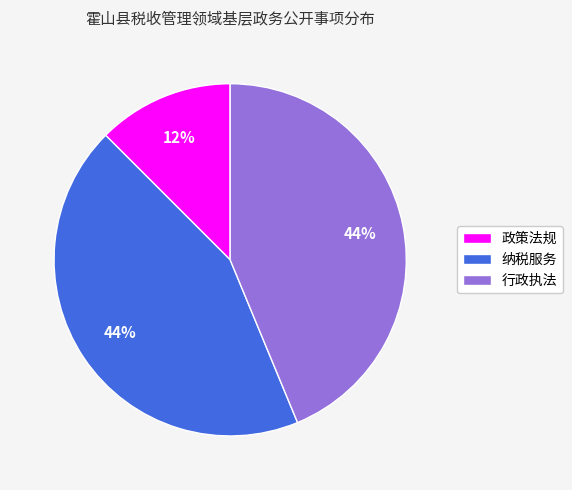

How many slices are in this pie chart?

3